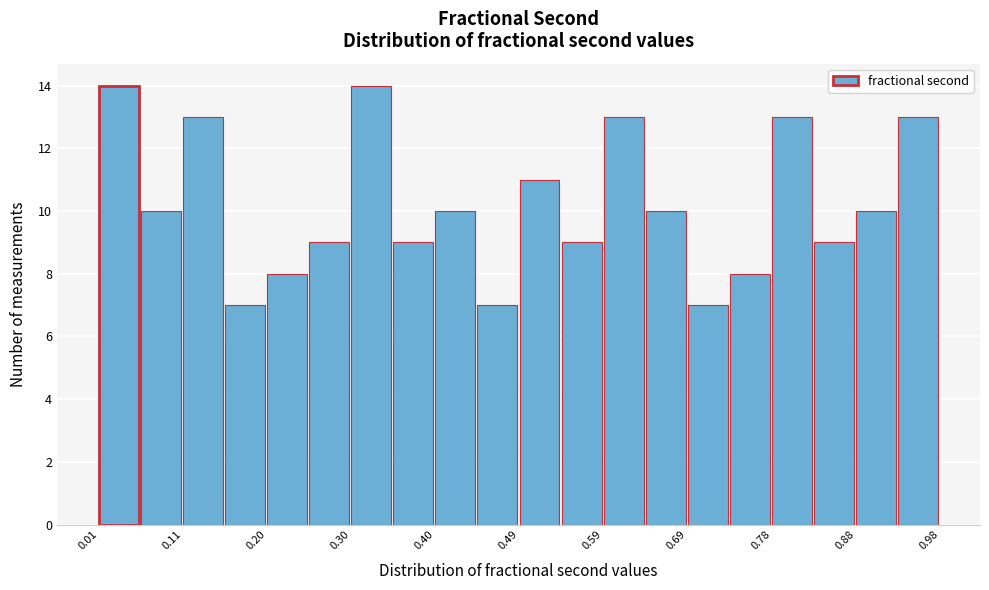

How tall is the bar that spans 0.45 to 0.49 on the x-axis? Neither the bar edges nor the heights are printed on the chart, so give them approximately, as read against the axes.

7